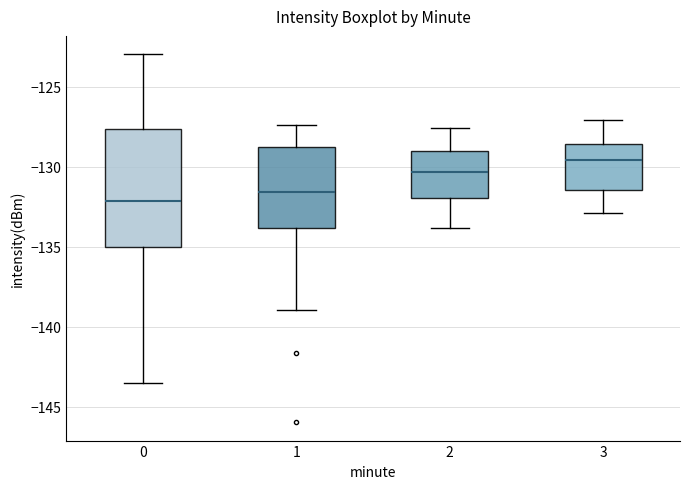

Which box's median line is the lowest?

0